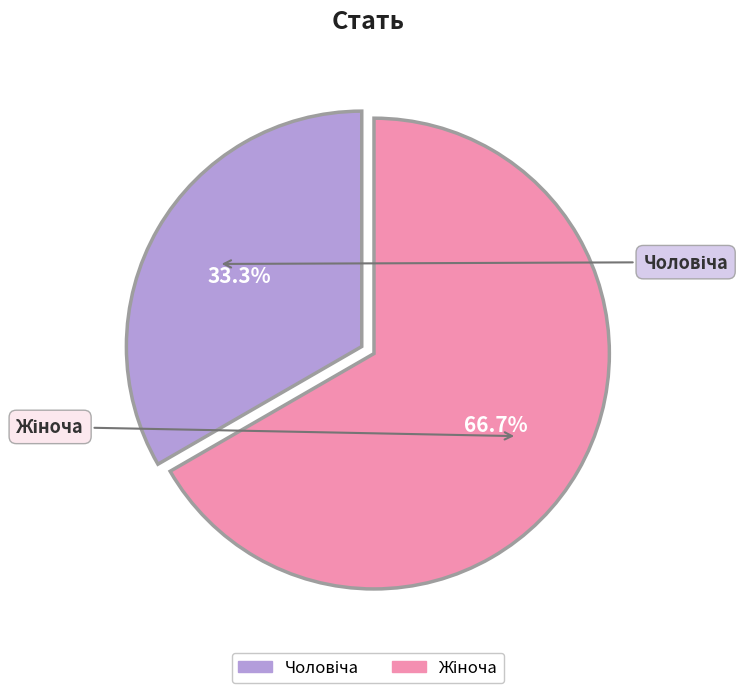

Does any single category account for the majority?

Yes